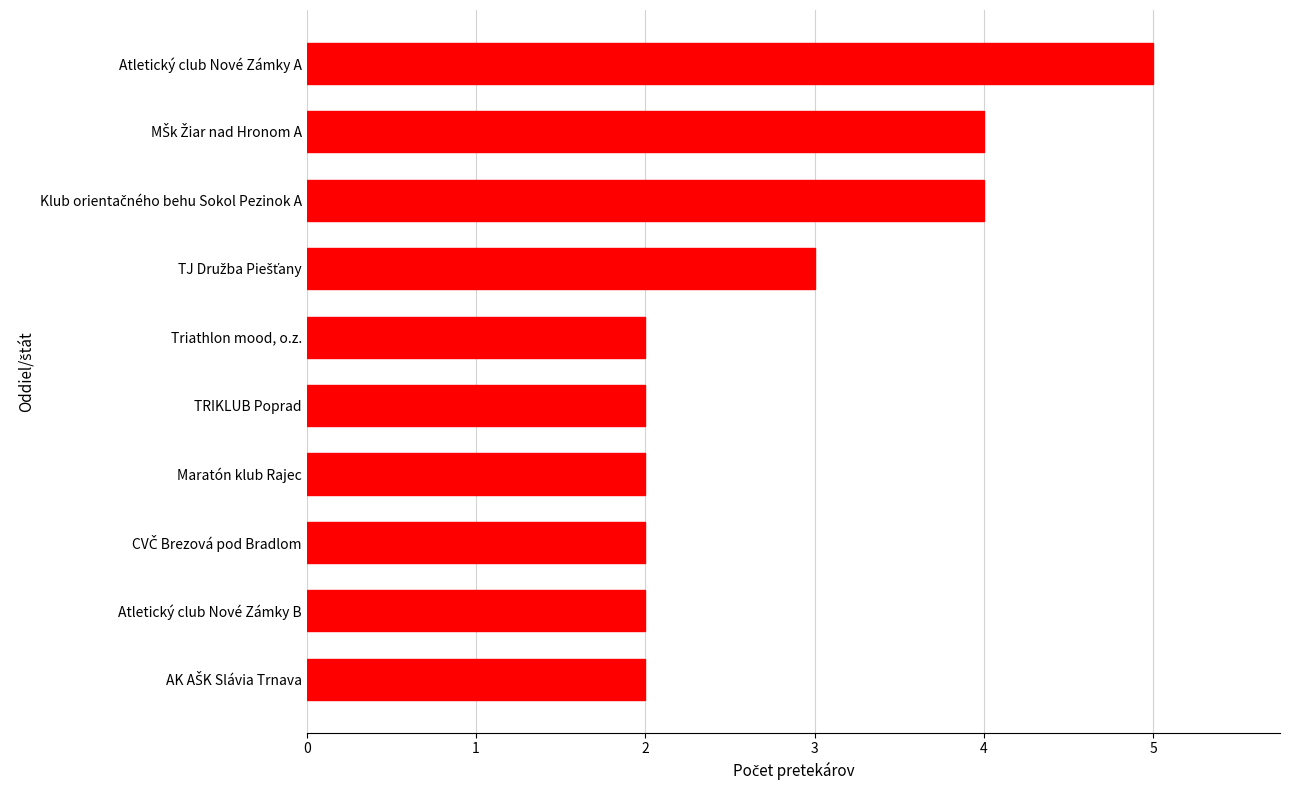

True or false: the data shows 2 at Triathlon mood, o.z..

True